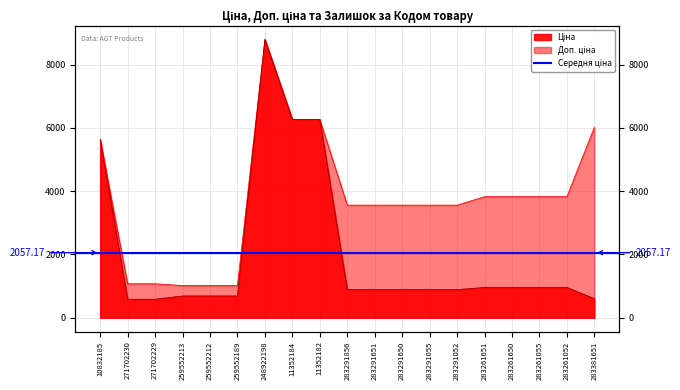

What is the spread (max minus min) of values at 283261650?

2871.3